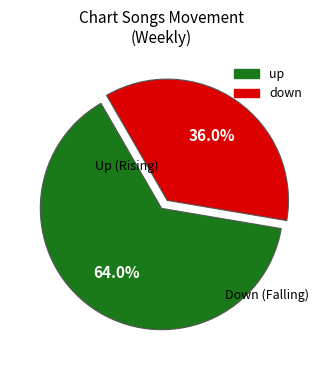

To the nearest percent, what is the difference between the down and up slice percentages?

28%